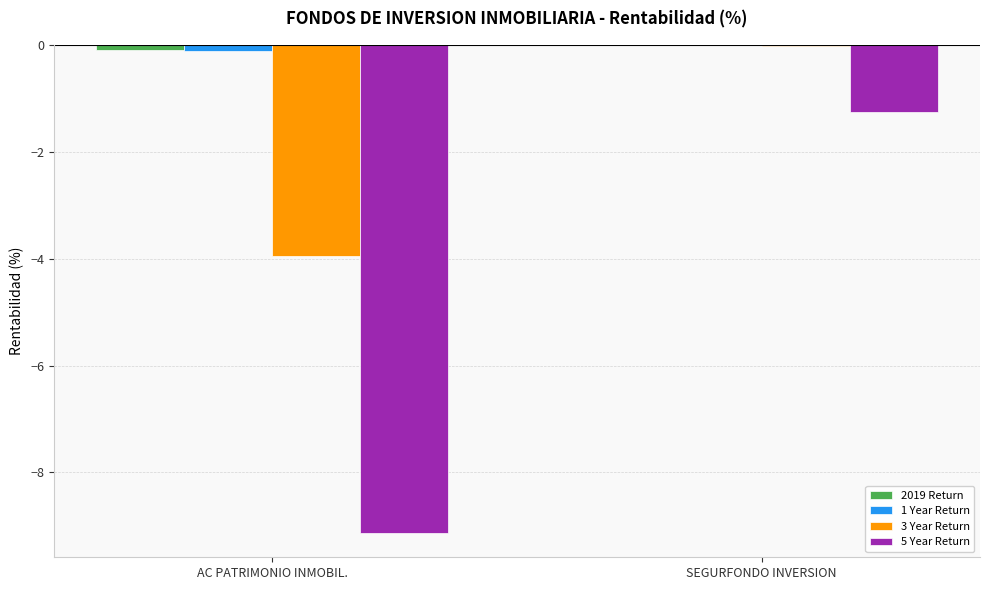

Is the value of 5 Year Return at AC PATRIMONIO INMOBIL. greater than the value of 3 Year Return at AC PATRIMONIO INMOBIL.?

No